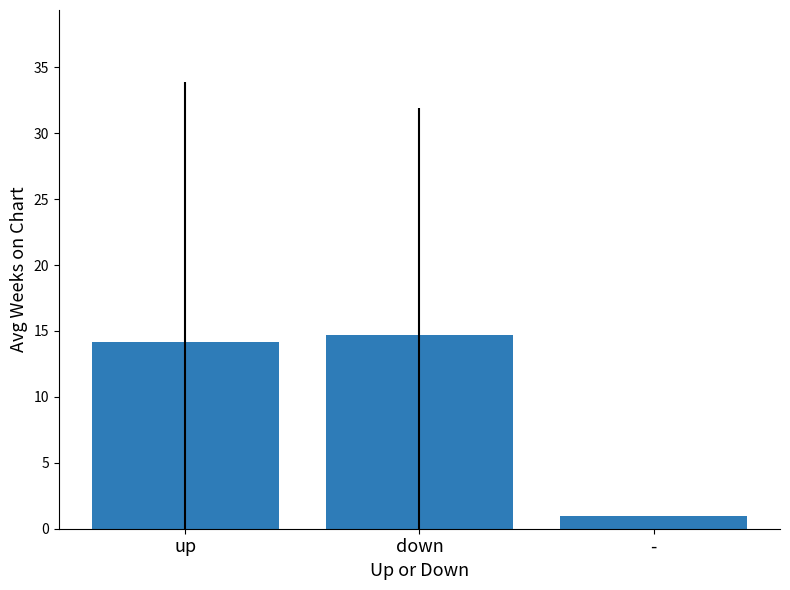

List the labels in order of value, largest first.

down, up, -